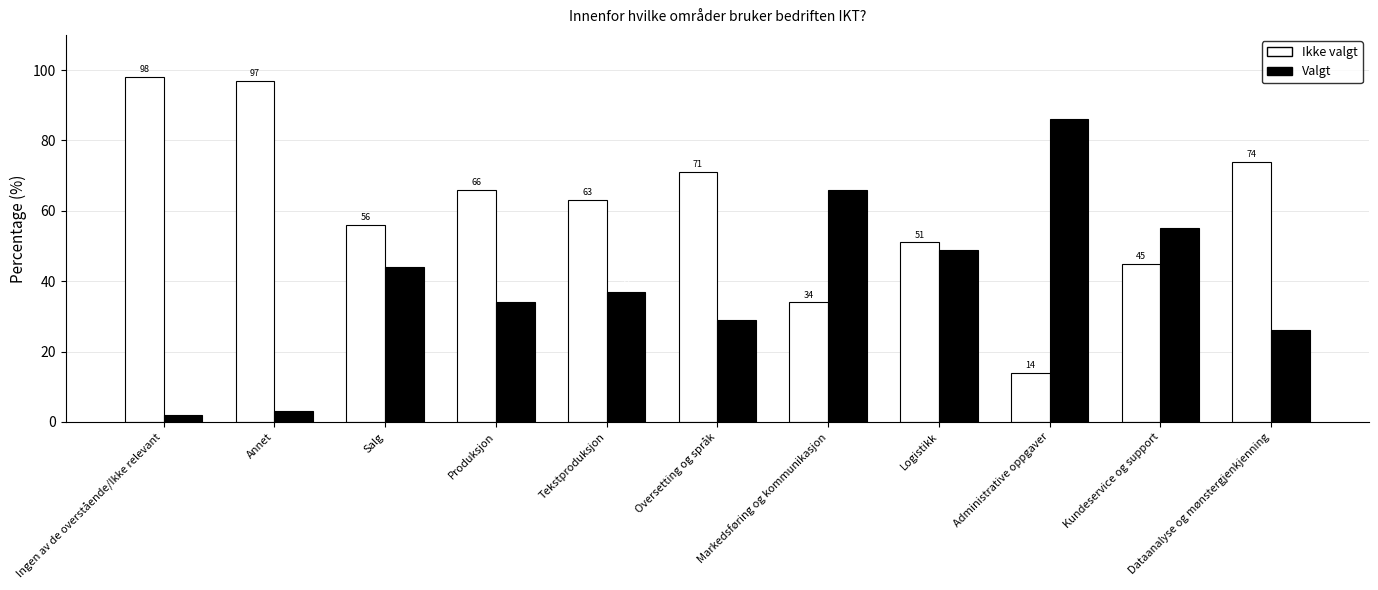

Is it true that Ikke valgt equals 56 at Salg?

True